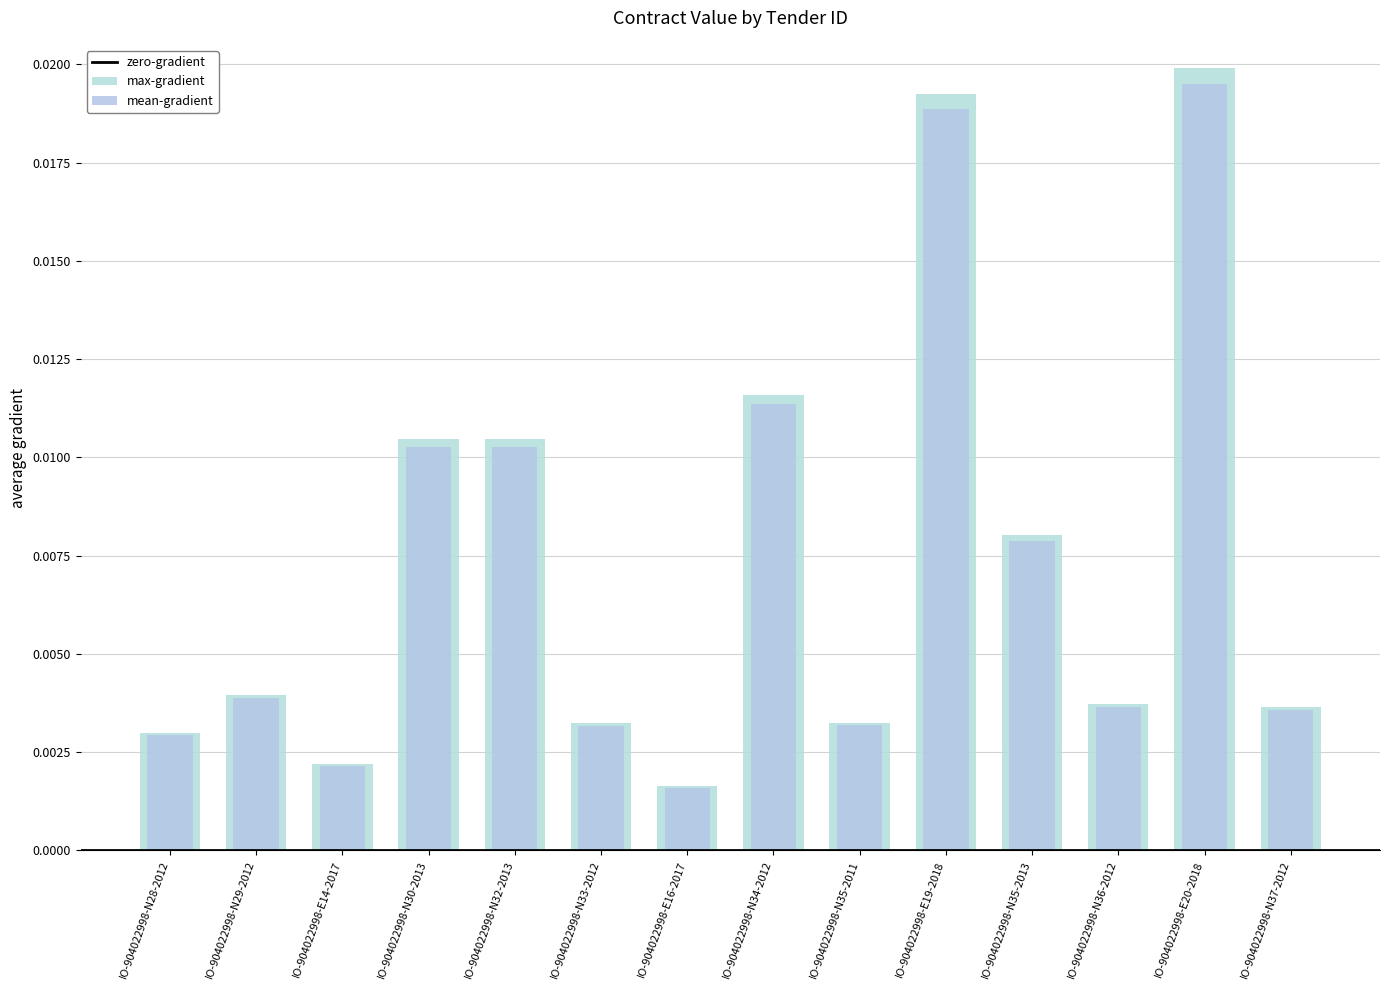

At how many categories does at least one series exceed 0?

14